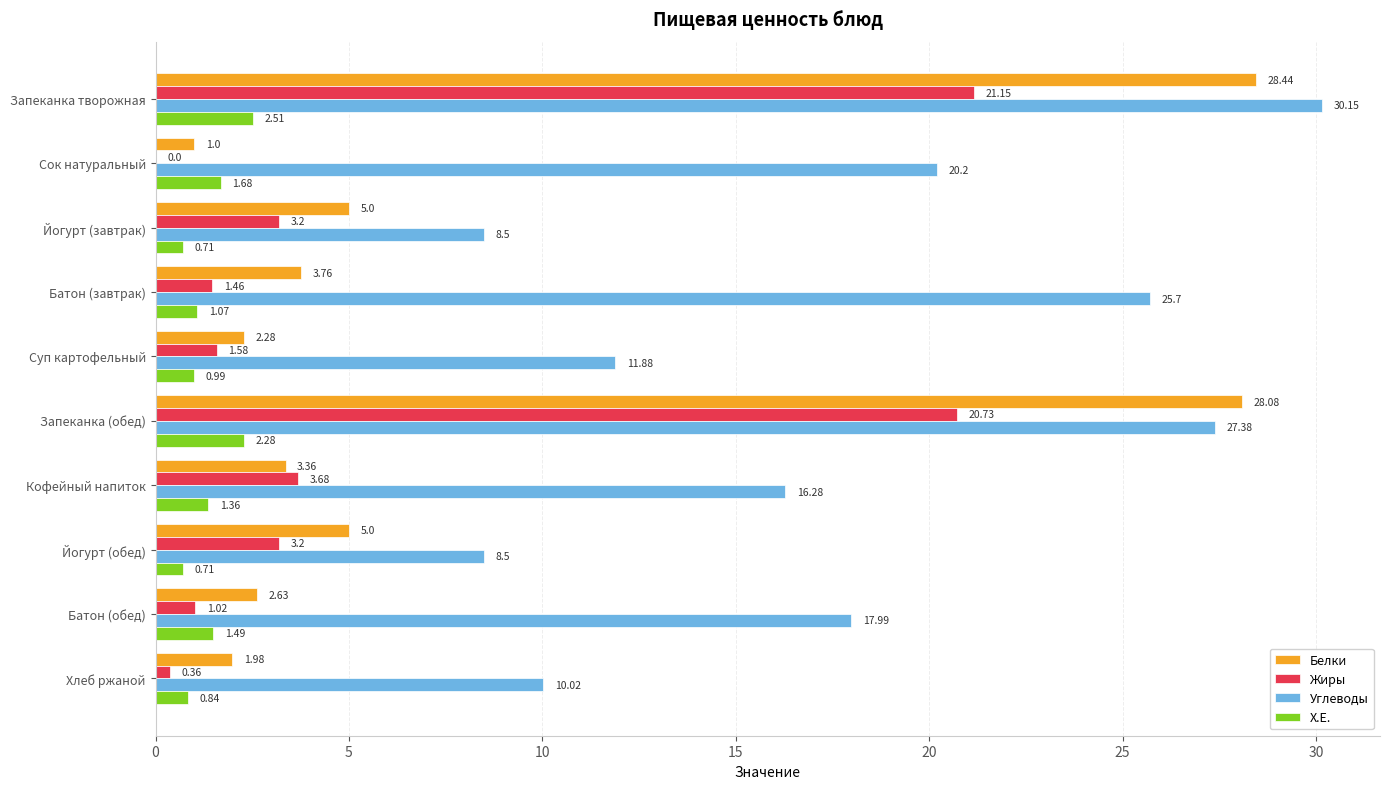

Is the value of Углеводы at Суп картофельный greater than the value of Х.Е. at Йогурт (завтрак)?

Yes